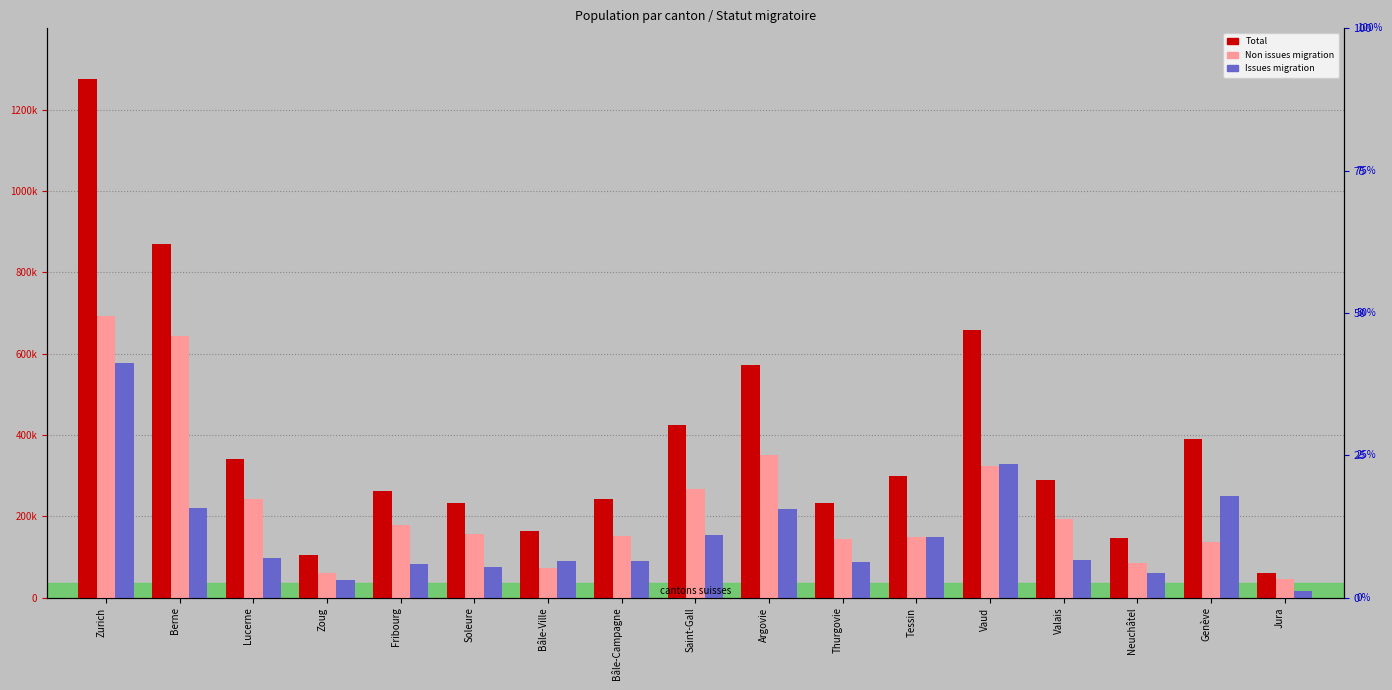

At which category is the sum across all series the highest?

Zurich